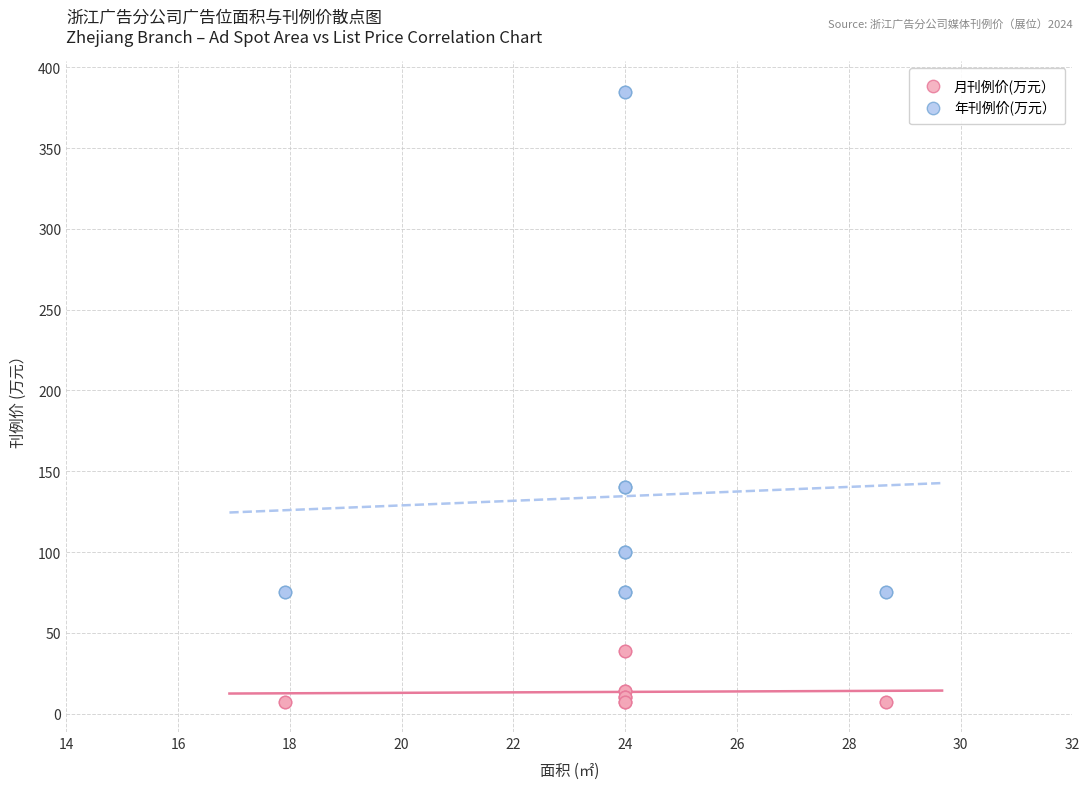

Which series reaches the minimum Y coordinate?

月刊例价(万元）